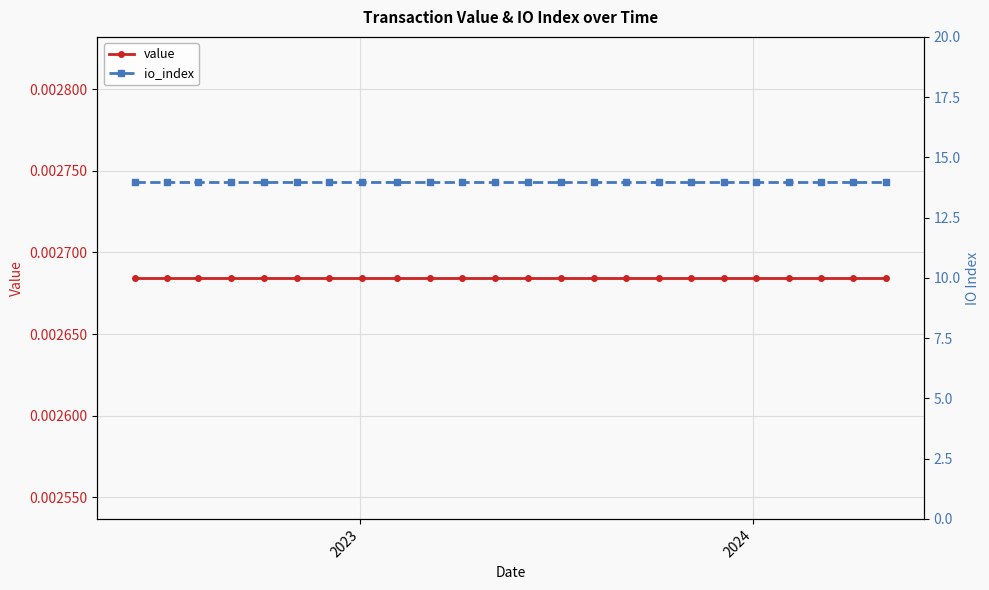

Reading left to right, transcribe all the data shown in this chart.

value: 0.0	0.0	0.0	0.0	0.0	0.0	0.0	0.0	0.0	0.0	0.0	0.0	0.0	0.0	0.0	0.0	0.0	0.0	0.0	0.0	0.0	0.0	0.0	0.0
io_index: 14.0	14.0	14.0	14.0	14.0	14.0	14.0	14.0	14.0	14.0	14.0	14.0	14.0	14.0	14.0	14.0	14.0	14.0	14.0	14.0	14.0	14.0	14.0	14.0